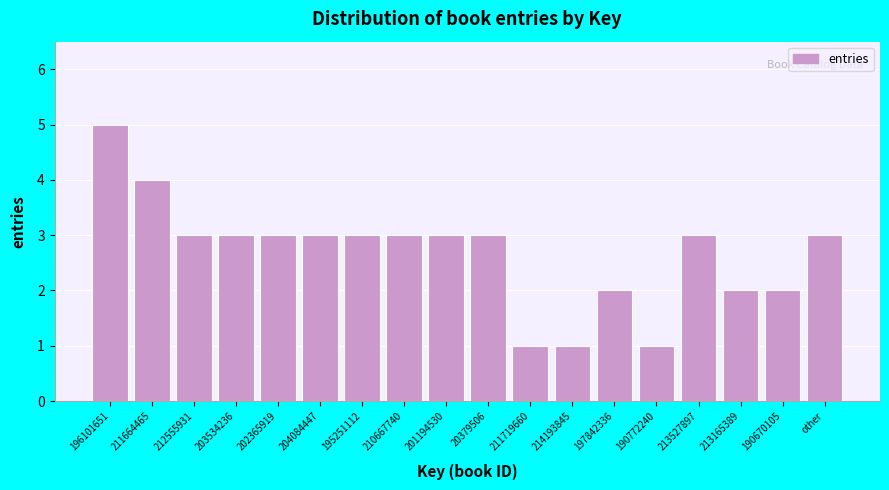

Reading left to right, what are all the values shown in this chart?

196101651=5	211664465=4	212555931=3	203534236=3	202365919=3	204084447=3	195251112=3	210667740=3	201194530=3	20379506=3	211719660=1	214193845=1	197842336=2	190772240=1	213527897=3	213165389=2	190670105=2	other=3